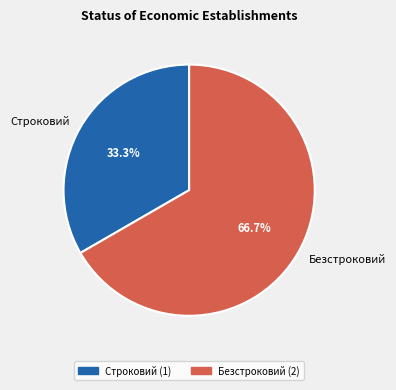

True or false: Безстроковий accounts for 79% of the total.

False